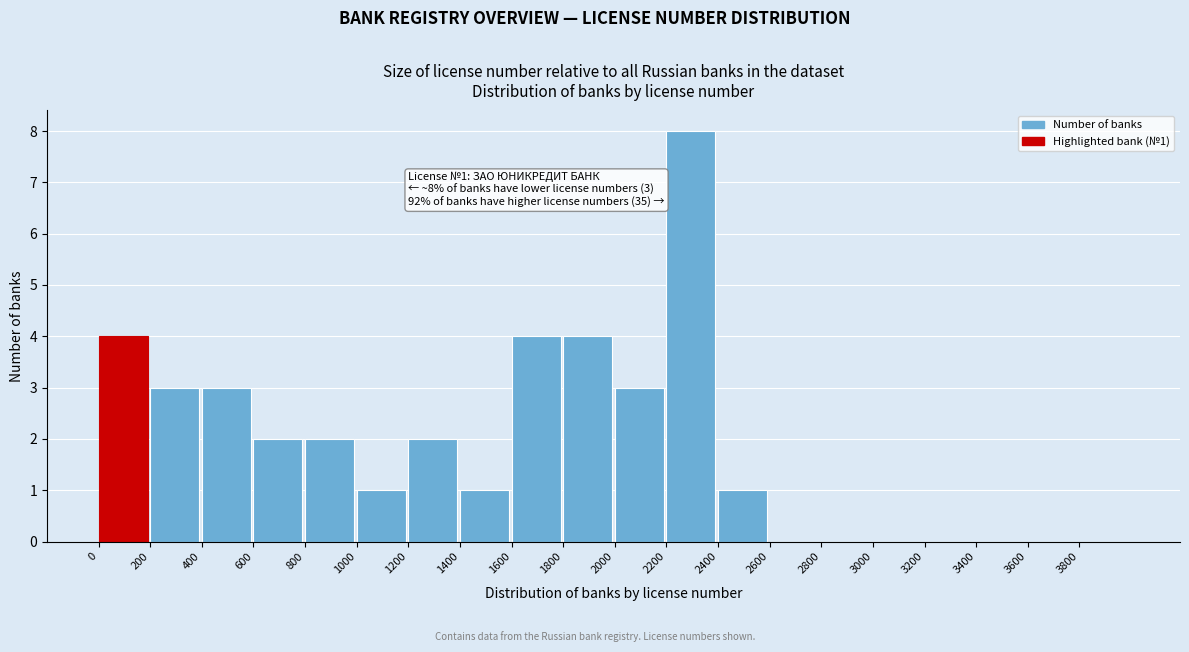

Over which range of the x-axis is the bar tallest?

2200 to 2400